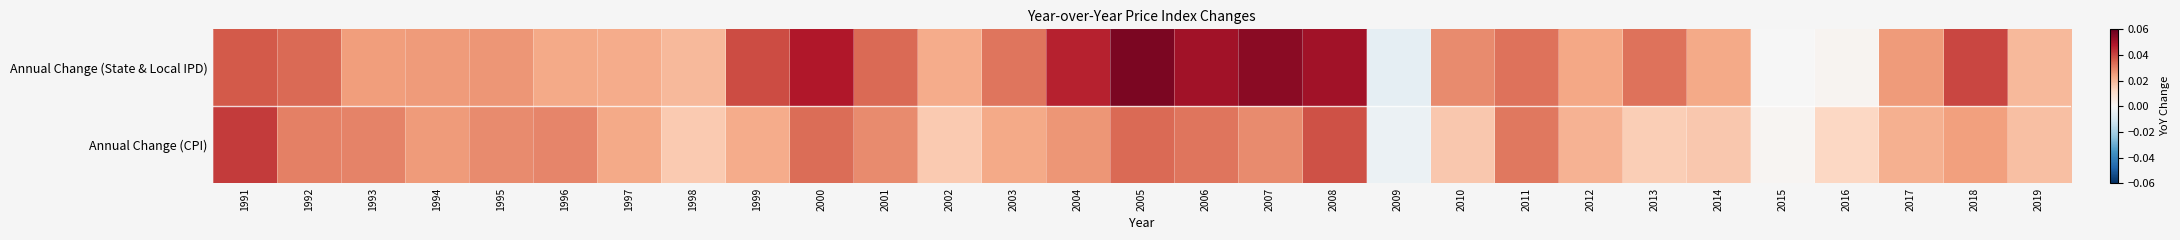

At 2001, list the series in order from smallest to largest.

Annual Change (CPI), Annual Change (State & Local IPD)